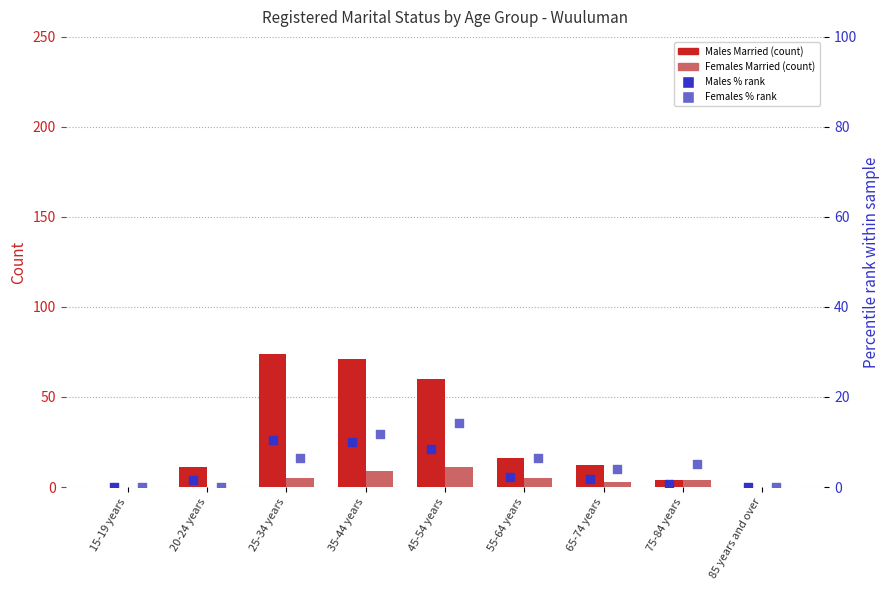

Is the value of Males Married at 20-24 years greater than the value of Females Married % rank at 45-54 years?

No